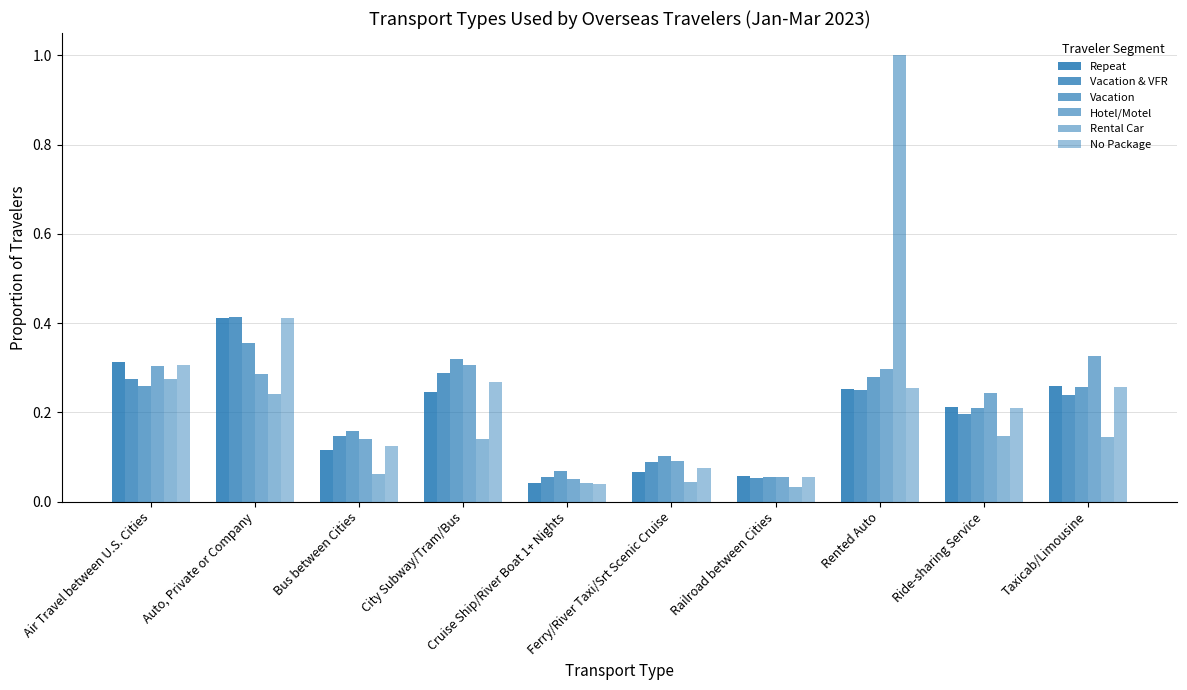

What is the label of the 3rd bar from the left?

Bus between Cities